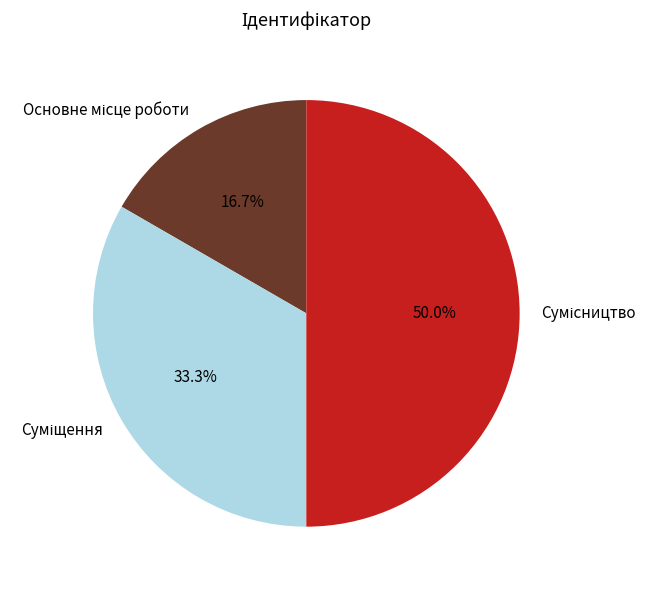

What is the total percentage of Суміщення and Основне місце роботи?

50.0%